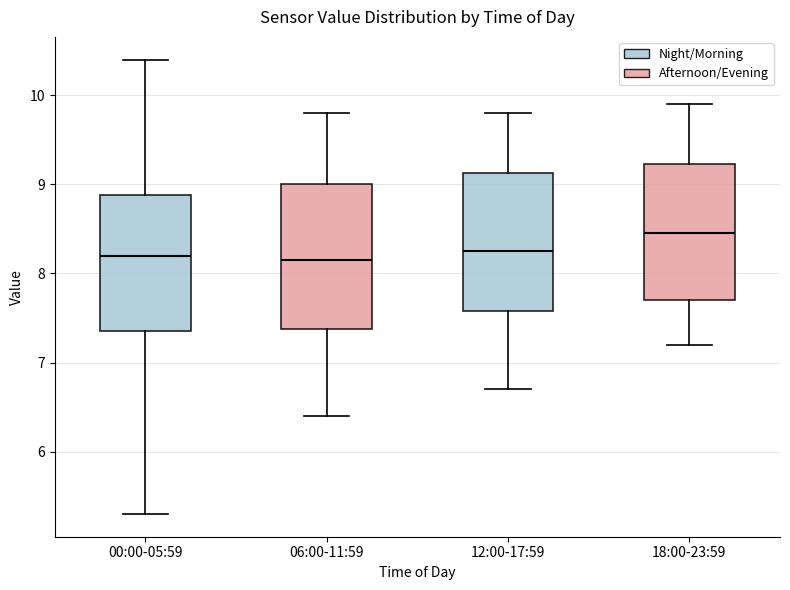

Which box's median line is the highest?

18:00-23:59